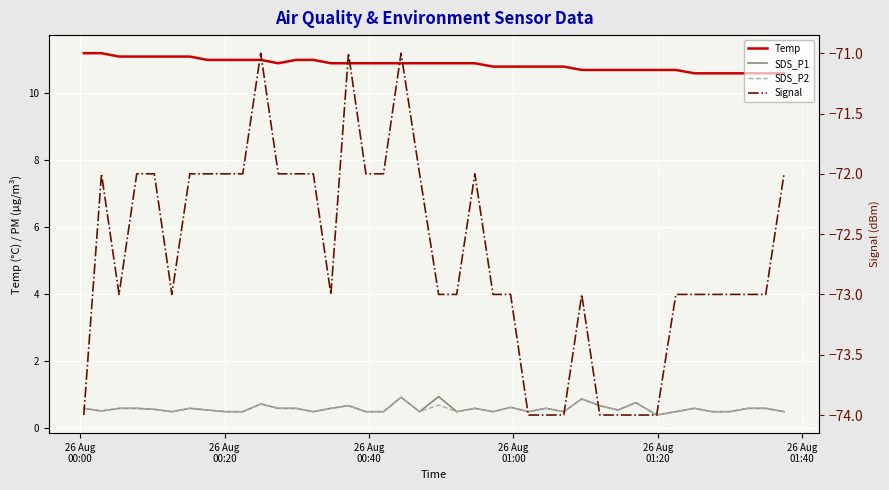

True or false: Signal and SDS_P2 intersect in this chart.

False